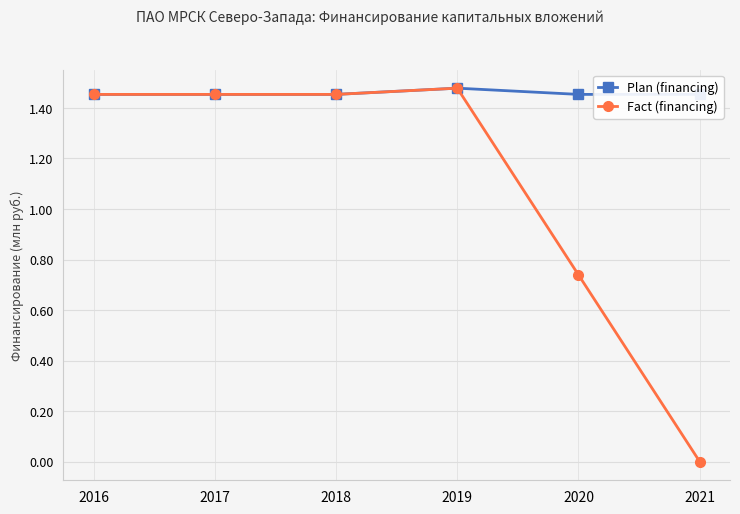

Is it true that Plan (financing) equals 1.0 at 2018?

False